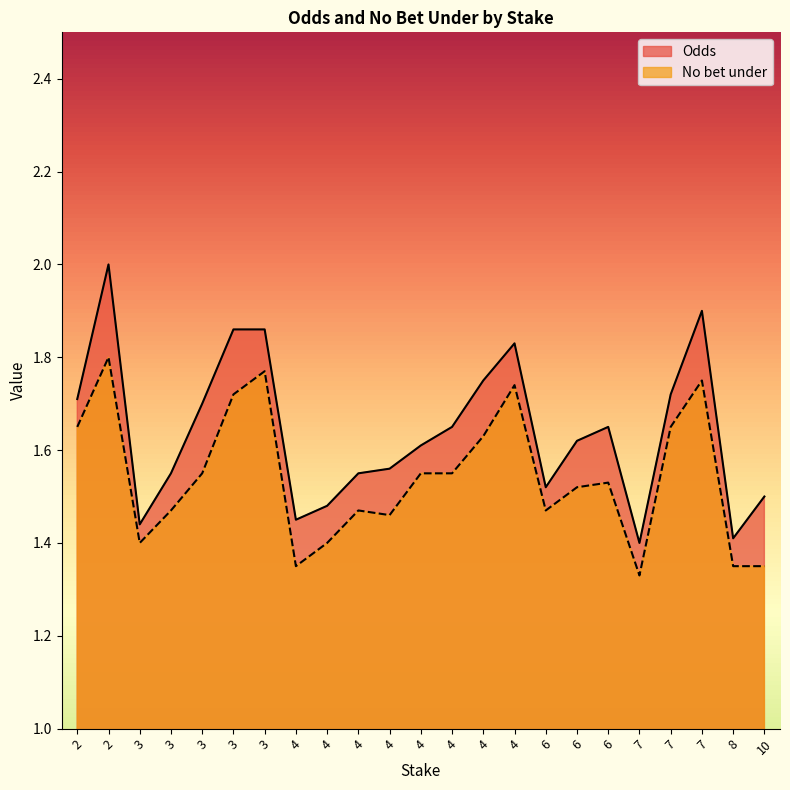

Is it true that Odds equals 2.5 at 3?

False